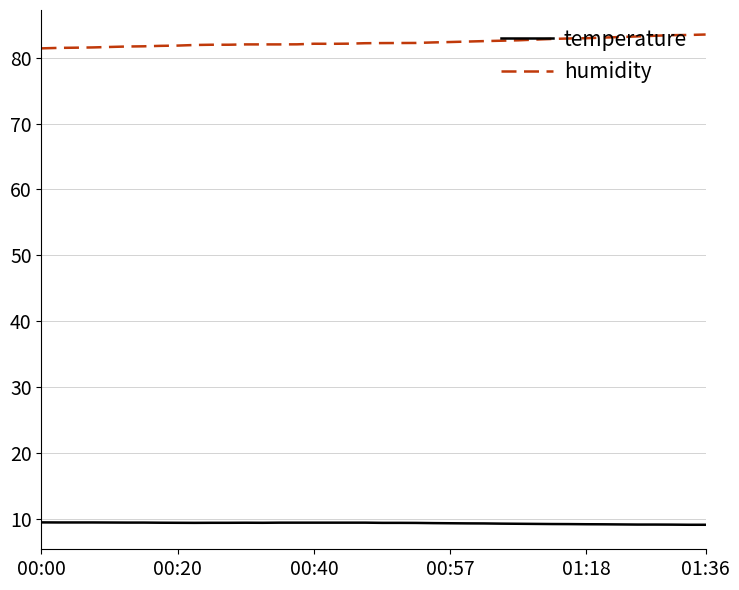

Rank the series by their average value, from highest to lowest.

humidity, temperature